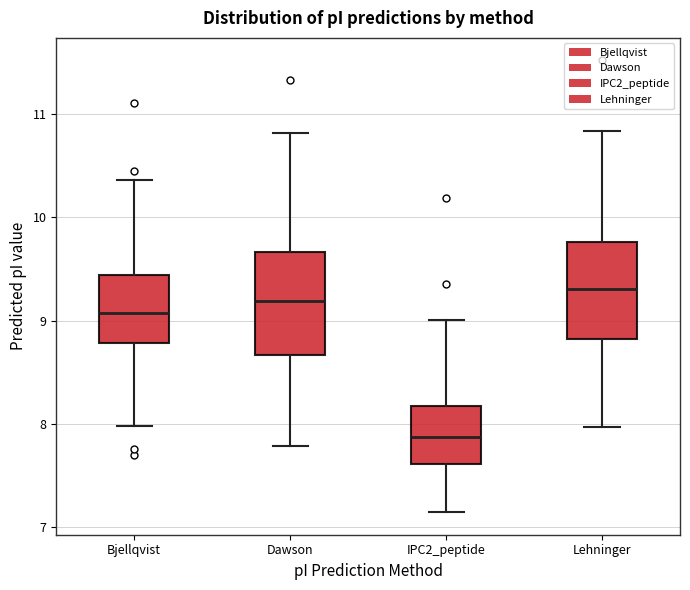

Which box has the lowest median line?

IPC2_peptide